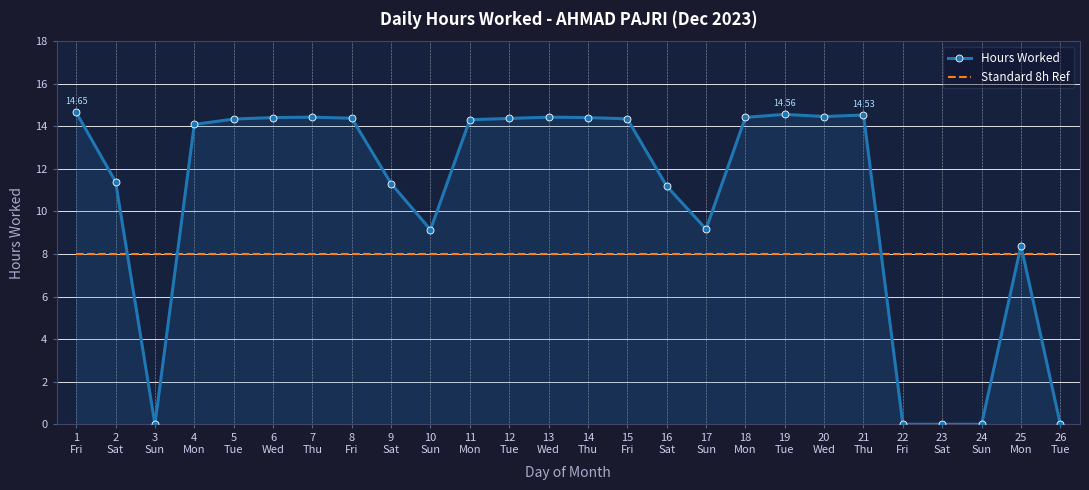

Which series has the widest spread of values?

Hours Worked